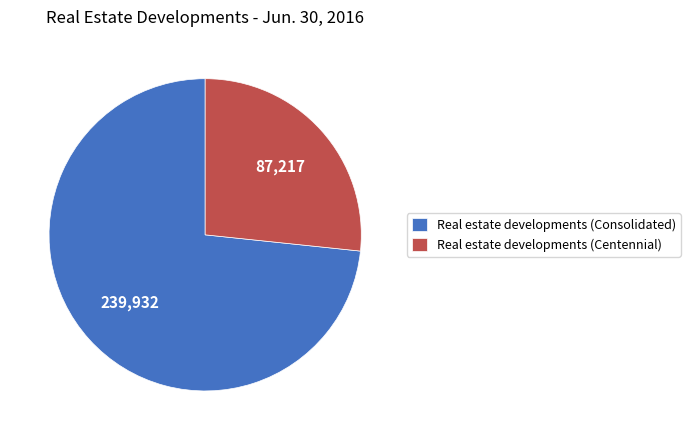

Which category has the smallest portion of the pie?

Real estate developments (Centennial)